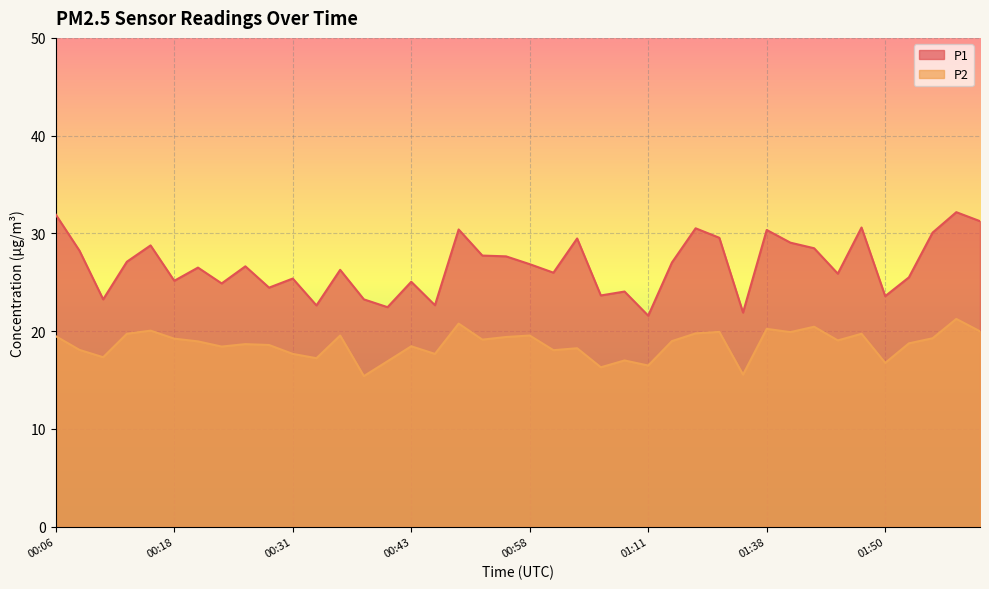

What is the difference between the maximum and minimum values in the P2 series?

5.8